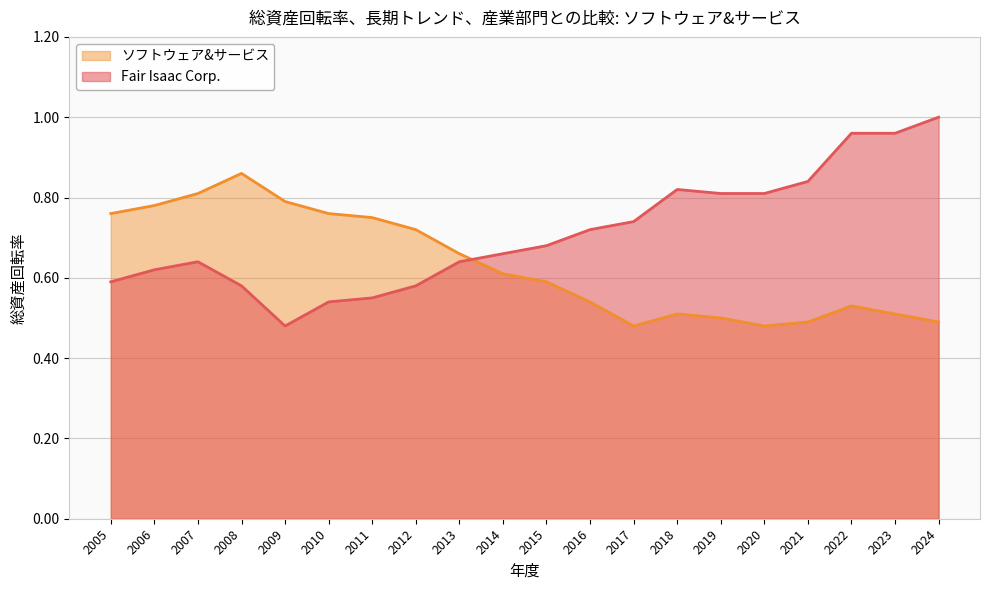

Reading left to right, extract all data points from this chart.

Fair Isaac Corp.: 2005=0.6	2006=0.6	2007=0.6	2008=0.6	2009=0.5	2010=0.5	2011=0.6	2012=0.6	2013=0.6	2014=0.7	2015=0.7	2016=0.7	2017=0.7	2018=0.8	2019=0.8	2020=0.8	2021=0.8	2022=1.0	2023=1.0	2024=1.0
ソフトウェア&サービス: 2005=0.8	2006=0.8	2007=0.8	2008=0.9	2009=0.8	2010=0.8	2011=0.8	2012=0.7	2013=0.7	2014=0.6	2015=0.6	2016=0.5	2017=0.5	2018=0.5	2019=0.5	2020=0.5	2021=0.5	2022=0.5	2023=0.5	2024=0.5